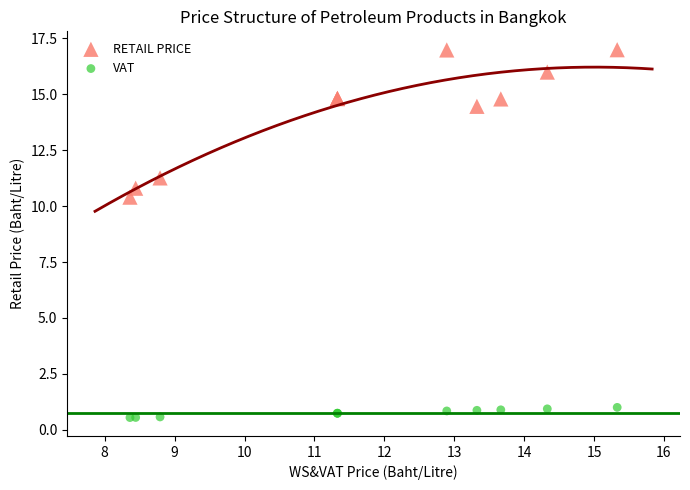

In the RETAIL PRICE series, what Y value is closest to 13?

14.5